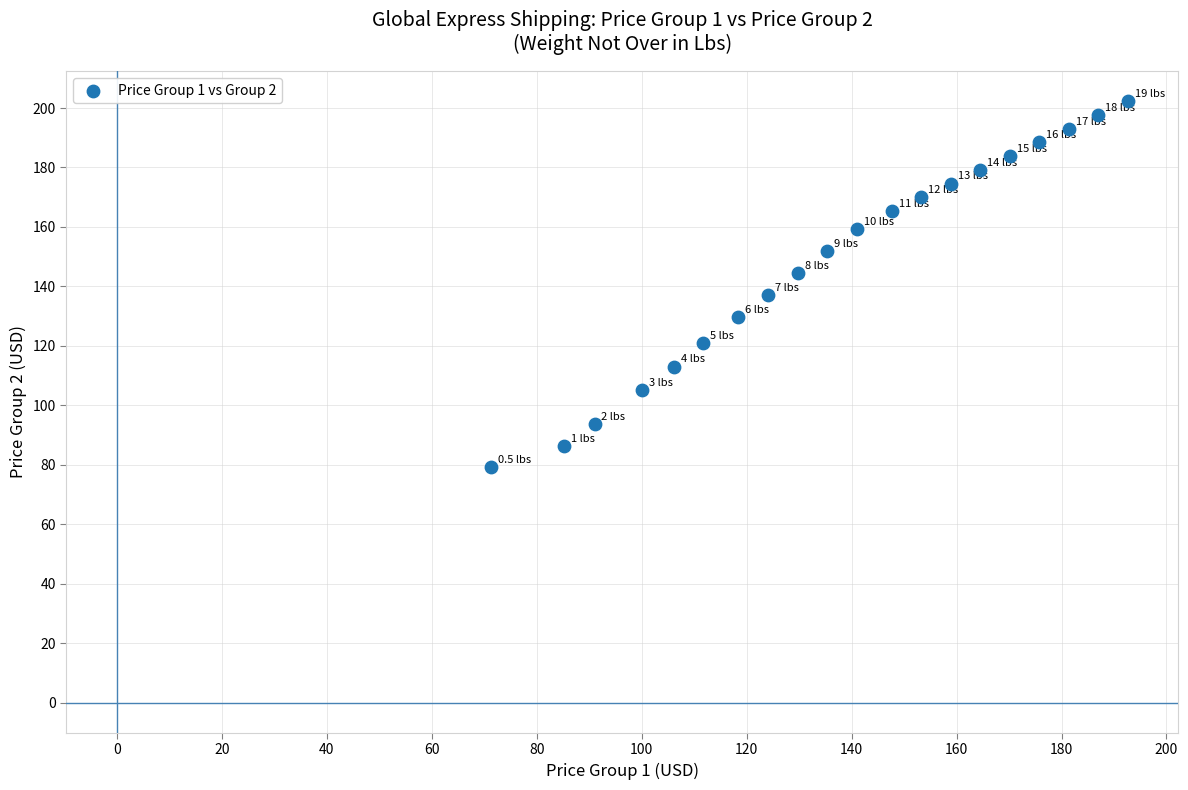

What is the range of X values (max minus min)?

121.4